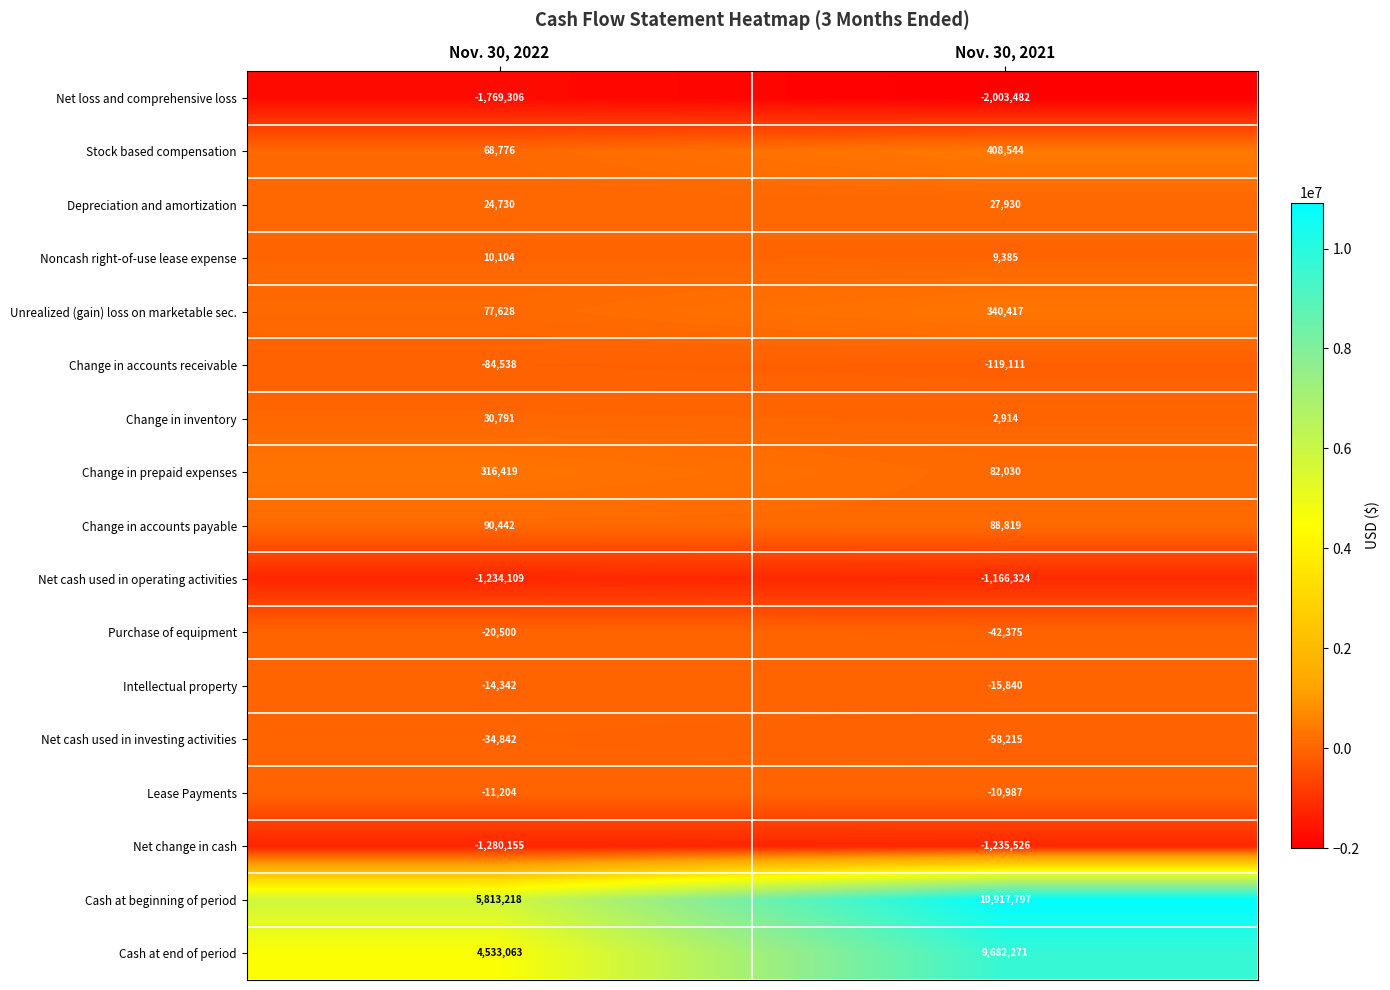

What is the spread (max minus min) of values at Nov. 30, 2021?

12921279